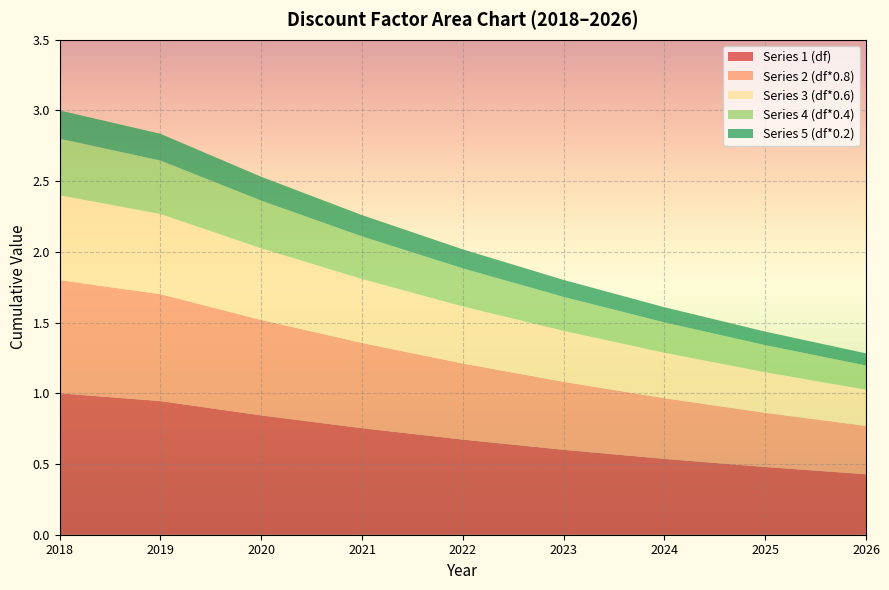

What is the highest value of the Series 1 (df) series?

1.0